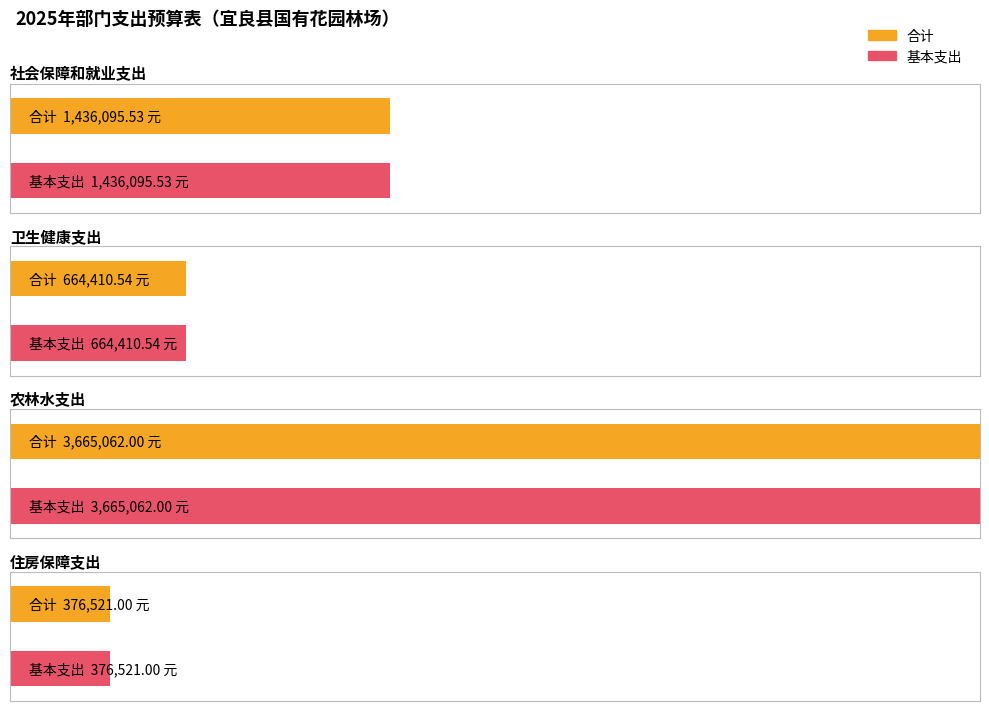

How many groups of bars are there?

4